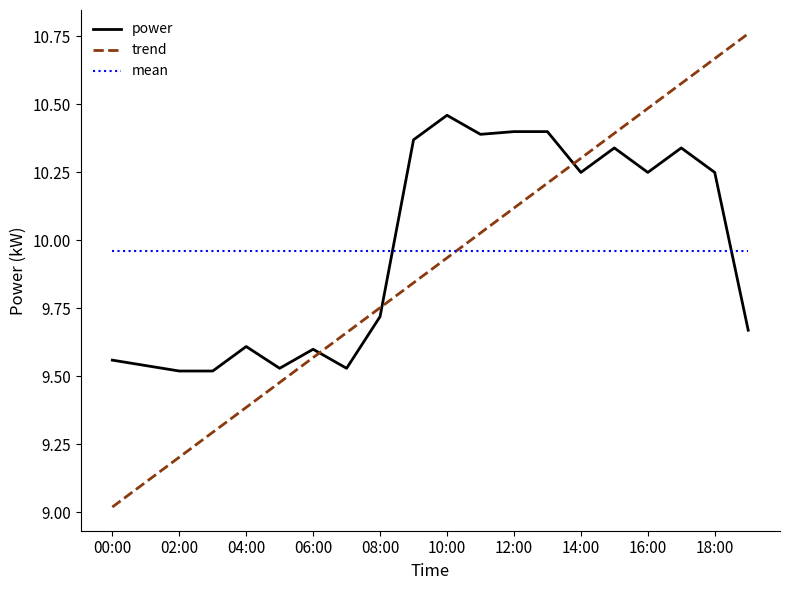

List the series in order of their peak value, highest first.

trend, power, mean